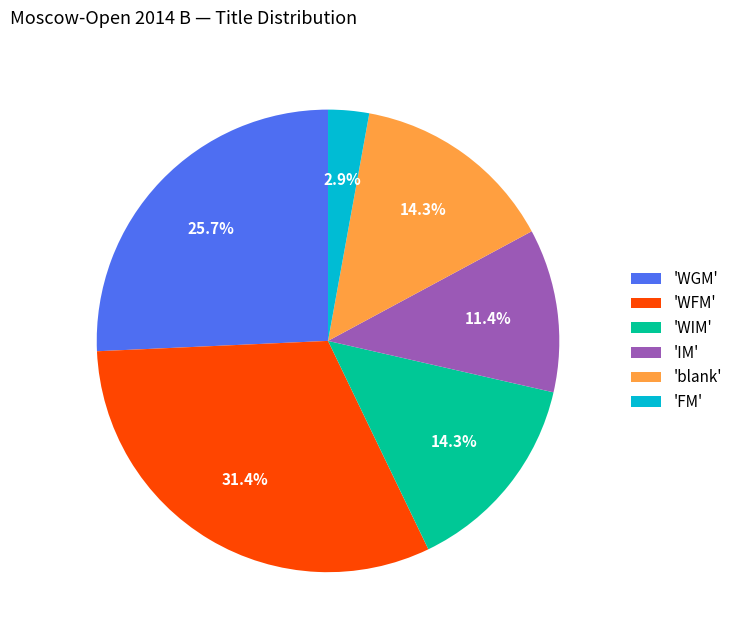

To the nearest percent, what is the average slice percentage?

17%